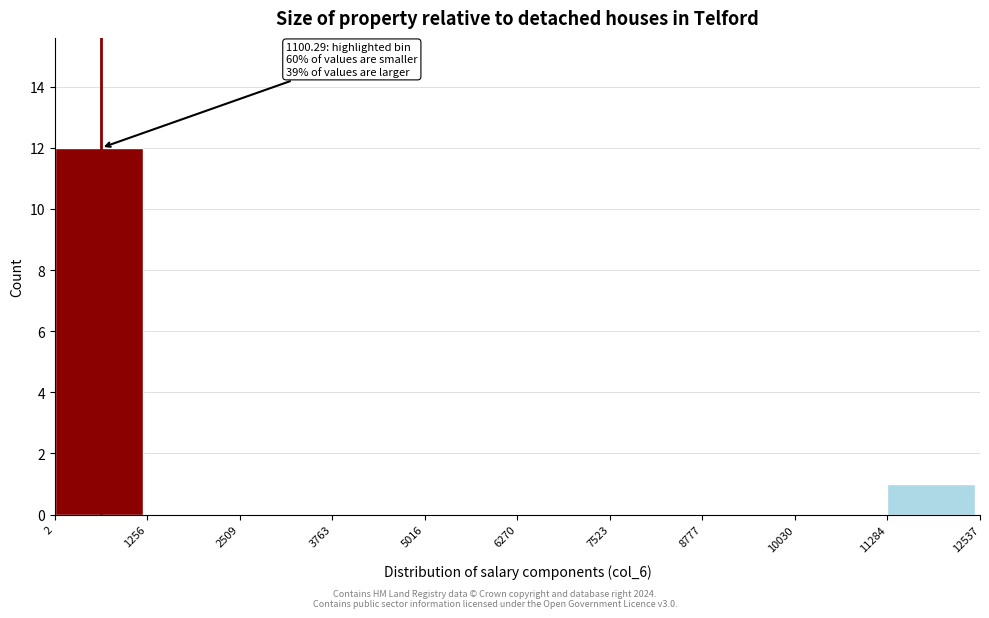

Which range on the x-axis has the tallest bar?

2 to 1256